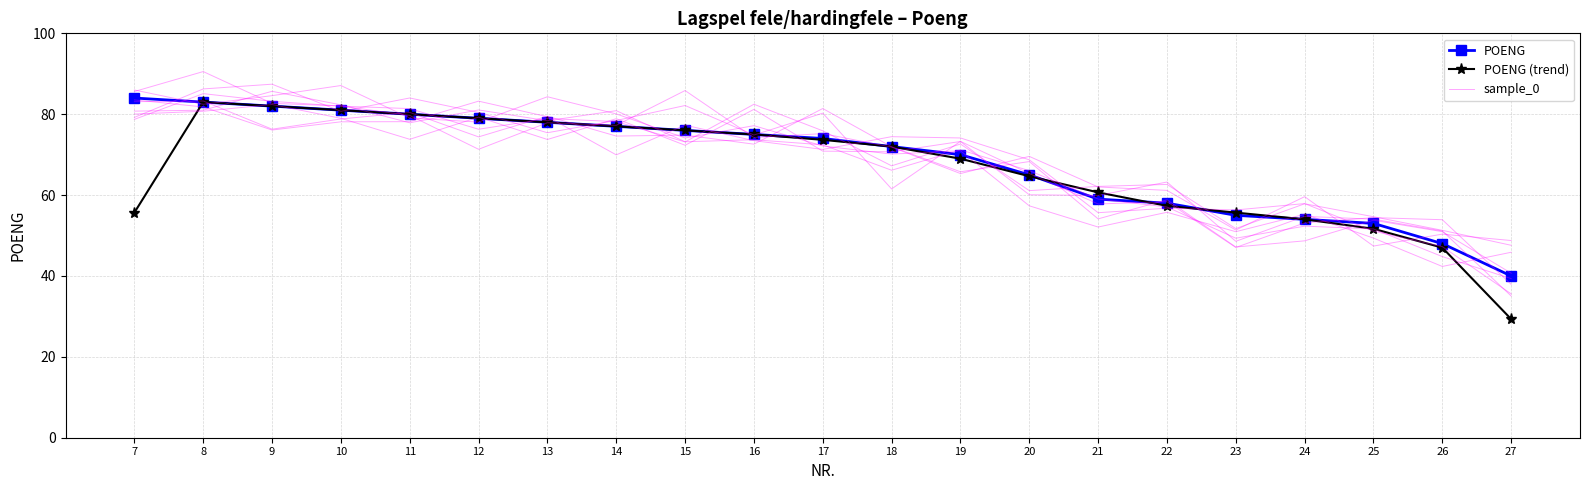

Which label corresponds to the largest value in the chart?

7